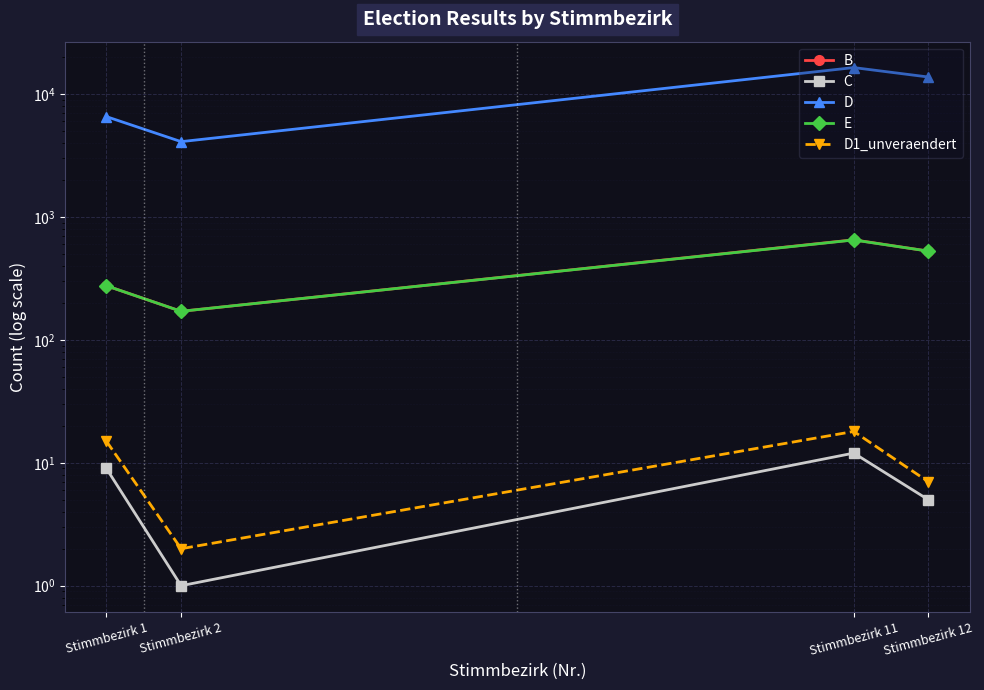

The E series shows 651 at Stimmbezirk 11. True or false?

True